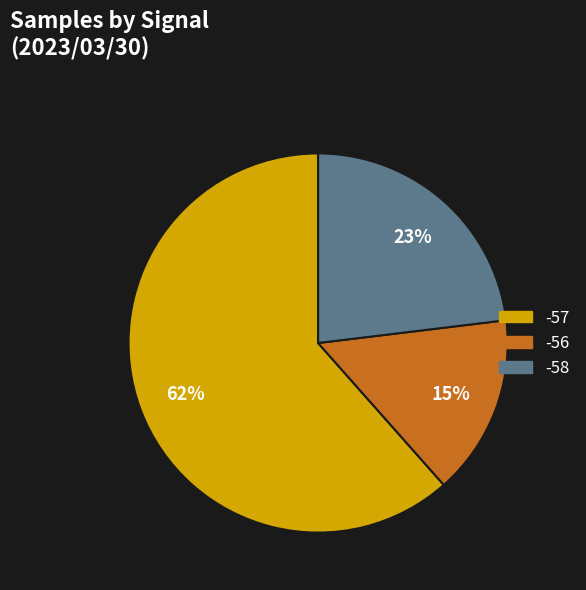

To the nearest percent, what is the average slice percentage?

33%